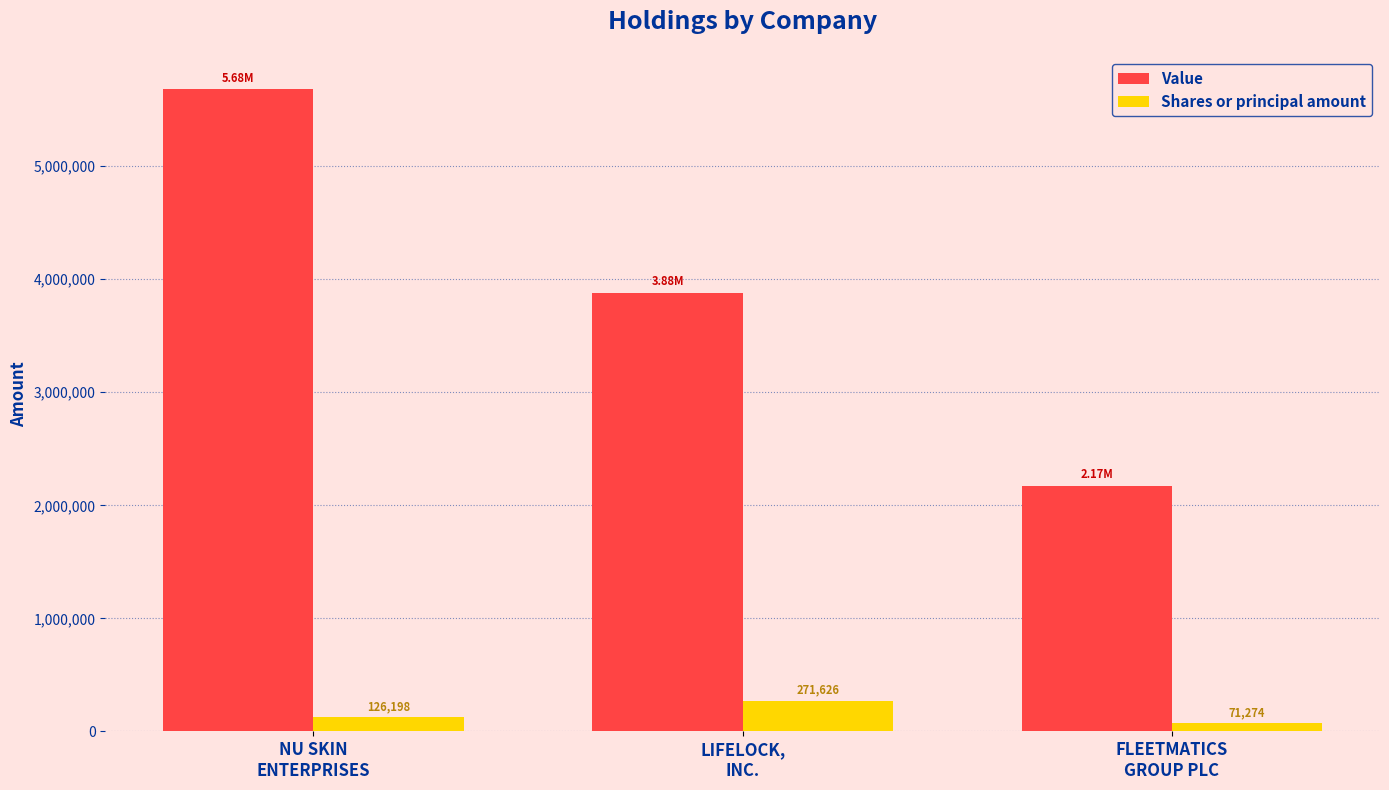

What is the label of the 3rd bar from the left?

FLEETMATICS
GROUP PLC